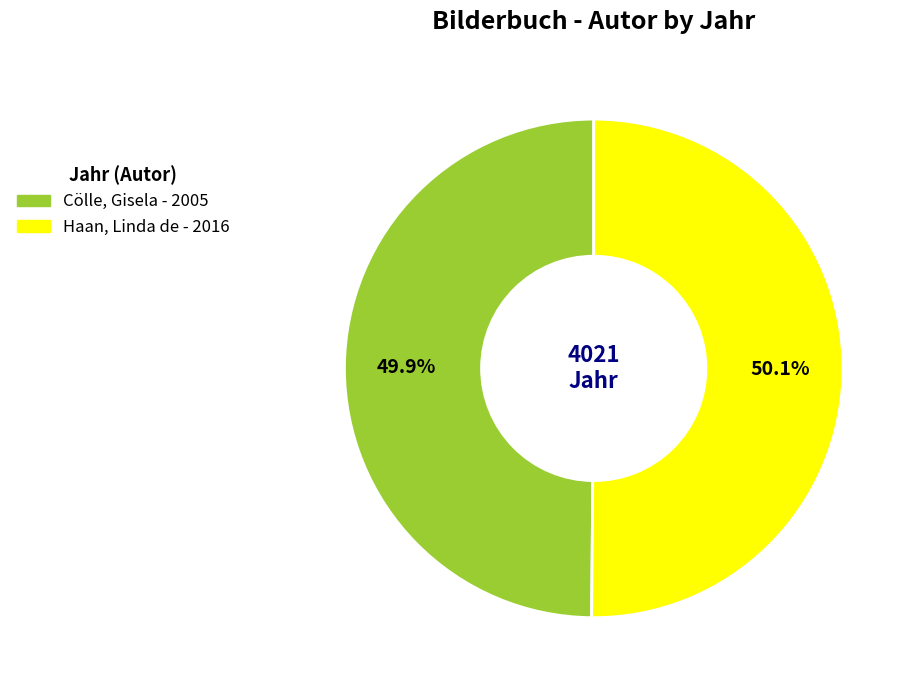

Approximately how many times larger is the value at Cölle, Gisela compared to Haan, Linda de?

1.0